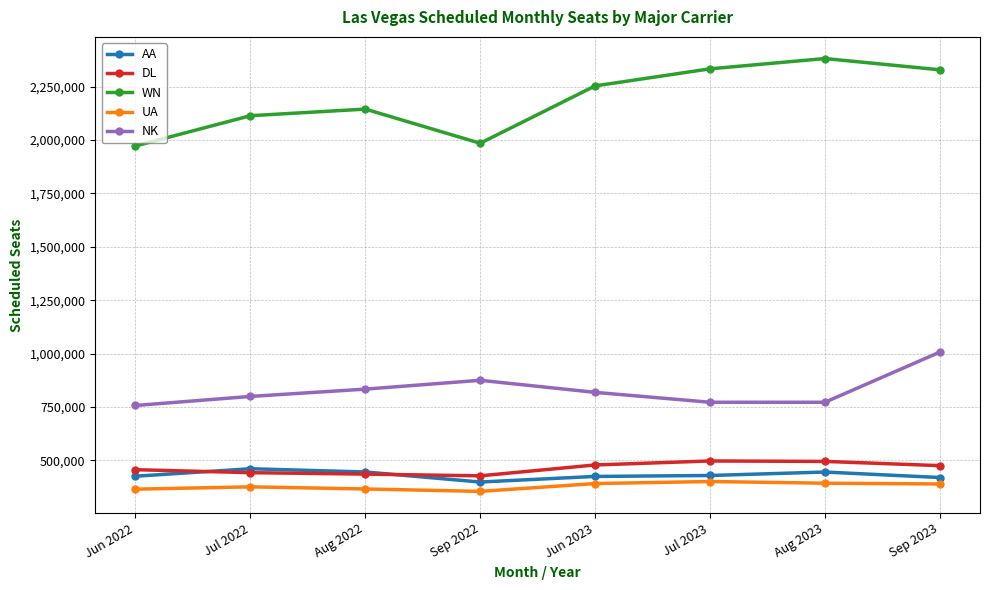

What is the value of the AA point at the 8th from the left?

419192